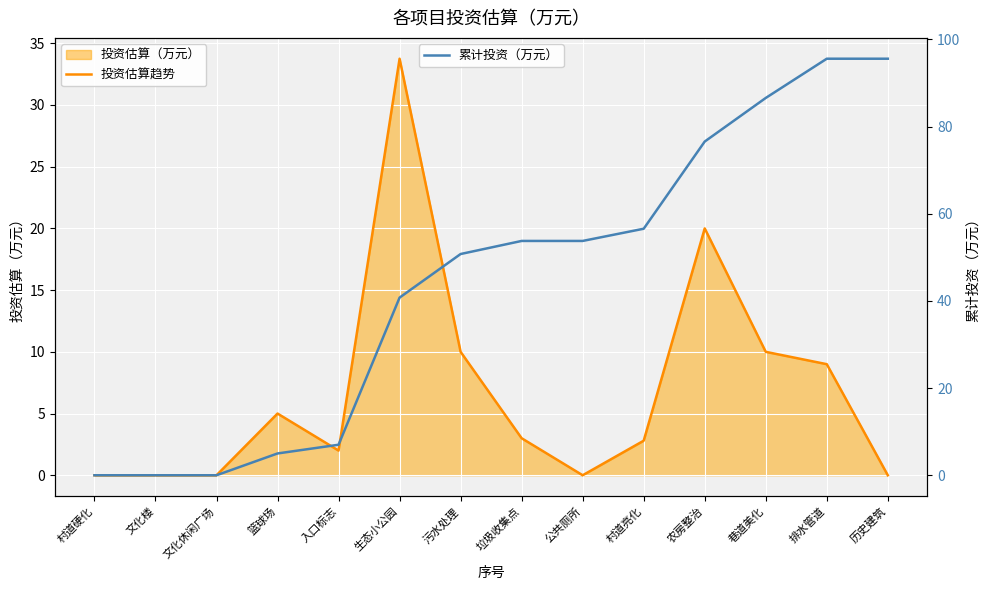

Reading left to right, extract all data points from this chart.

投资估算趋势: 村道硬化=0.0	文化楼=0.0	文化休闲广场=0.0	篮球场=5.0	入口标志=2.0	生态小公园=33.8	污水处理=10.0	垃圾收集点=3.0	公共厕所=0.0	村道亮化=2.8	农房整治=20.0	巷道美化=10.0	排水管道=9.0	历史建筑=0.0
累计投资（万元）: 村道硬化=0.0	文化楼=0.0	文化休闲广场=0.0	篮球场=5.0	入口标志=7.0	生态小公园=40.8	污水处理=50.8	垃圾收集点=53.8	公共厕所=53.8	村道亮化=56.5	农房整治=76.5	巷道美化=86.5	排水管道=95.5	历史建筑=95.5